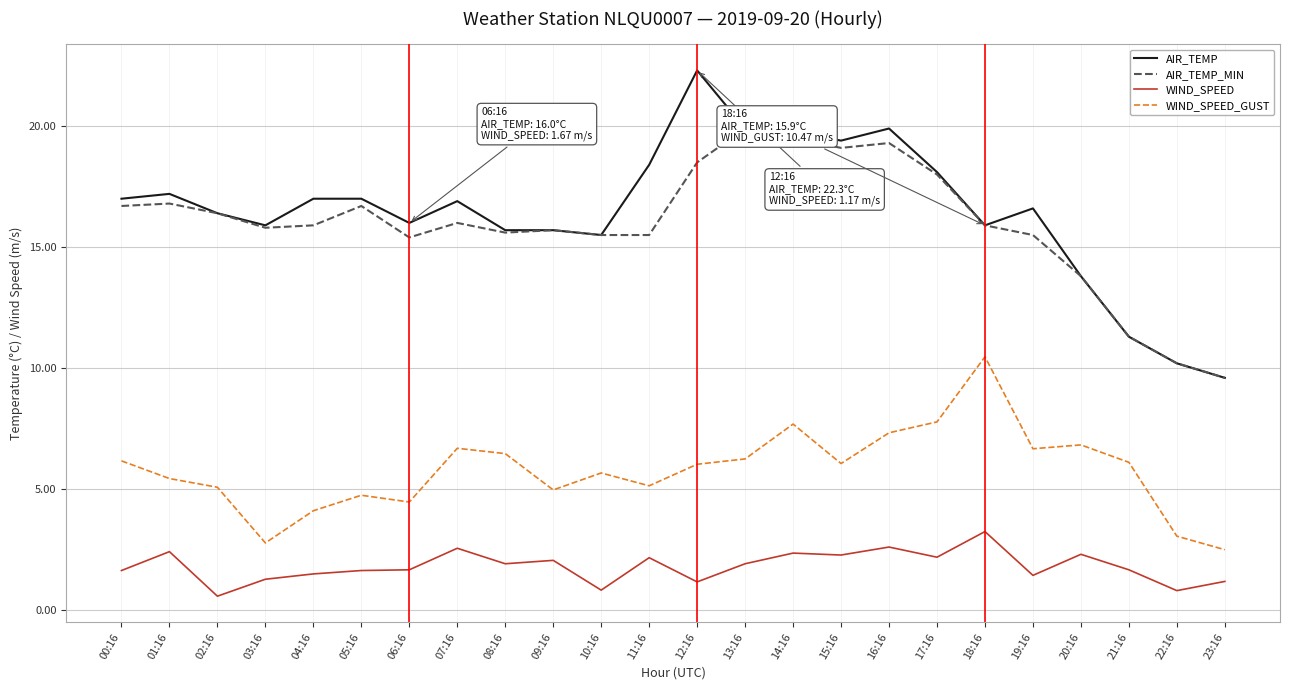

At which category does the chart reach its peak across all series?

12:16